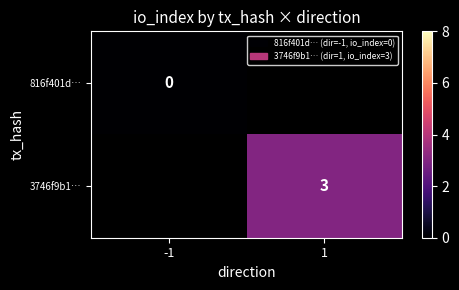

The value of 816f401d… at -1 is 0. True or false?

True